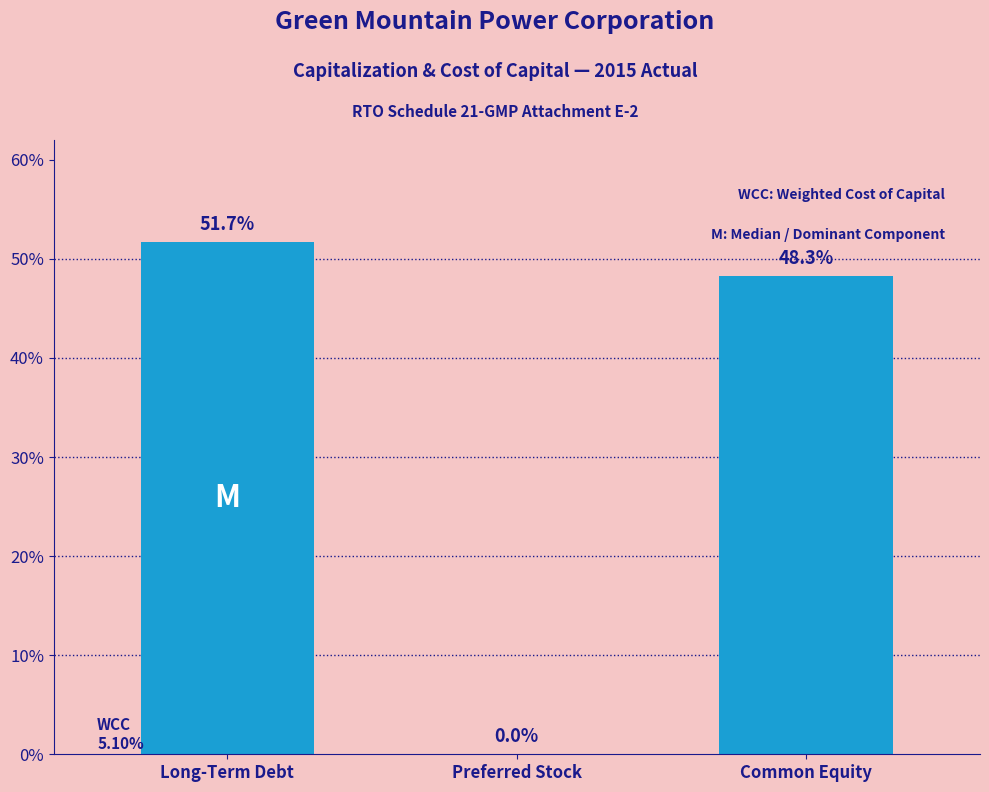

Reading left to right, list all the values displayed in this chart.

Long-Term Debt=51.7	Preferred Stock=0.0	Common Equity=48.3